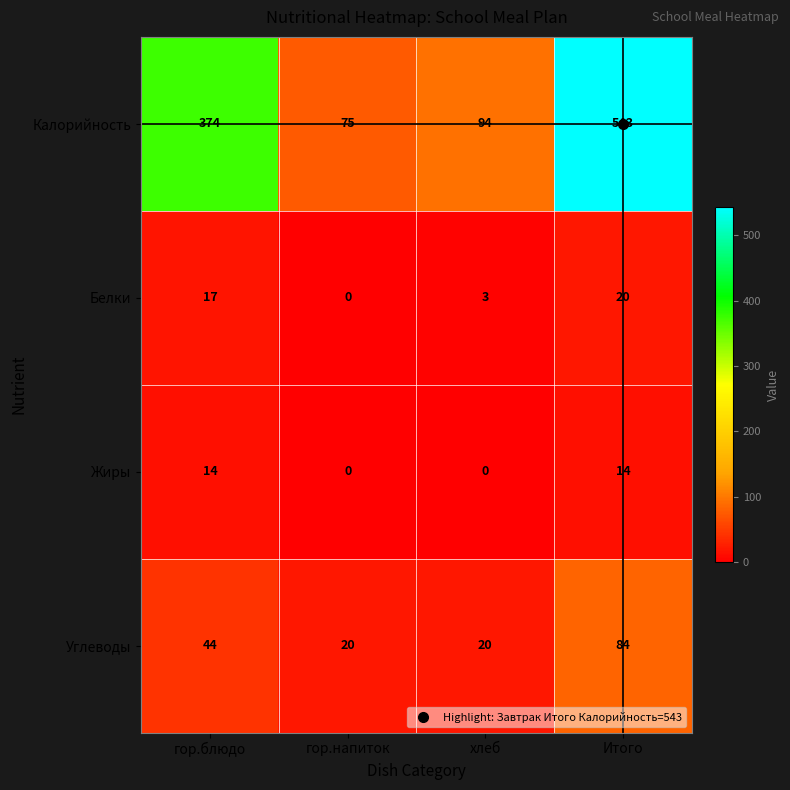

What is the sum of all Углеводы values?

168